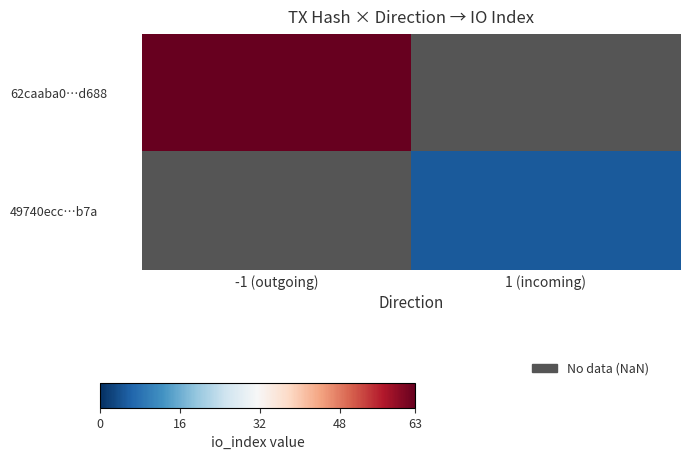

At how many categories does at least one series exceed 14?

1